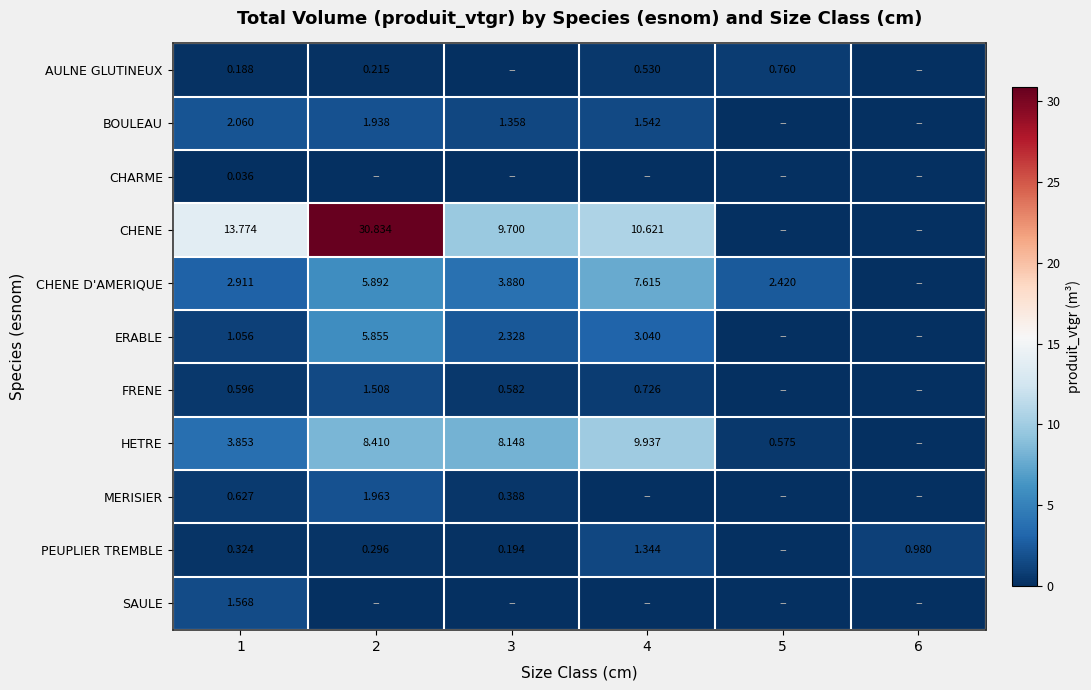

Is the value of MERISIER at 1 greater than the value of PEUPLIER TREMBLE at 3?

Yes